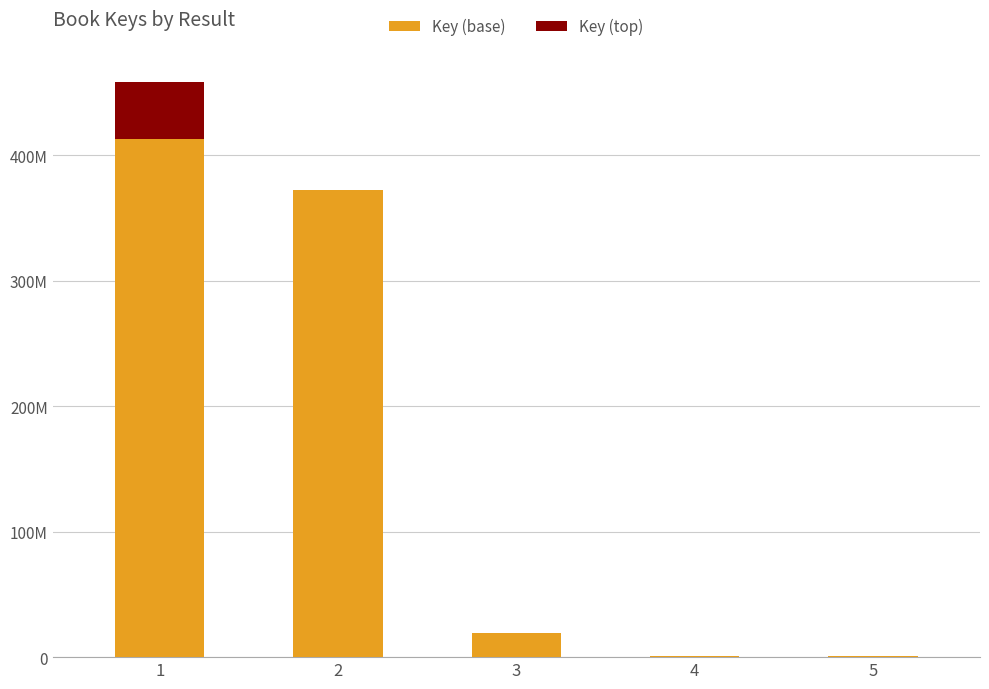

Is it true that Key (top) equals 45878018.4 at 1?

True